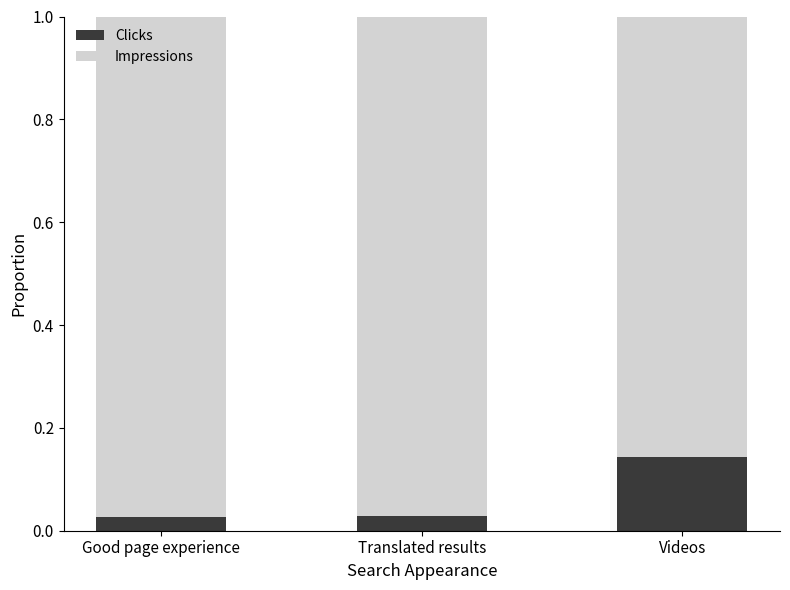

How many categories are shown in the chart?

3